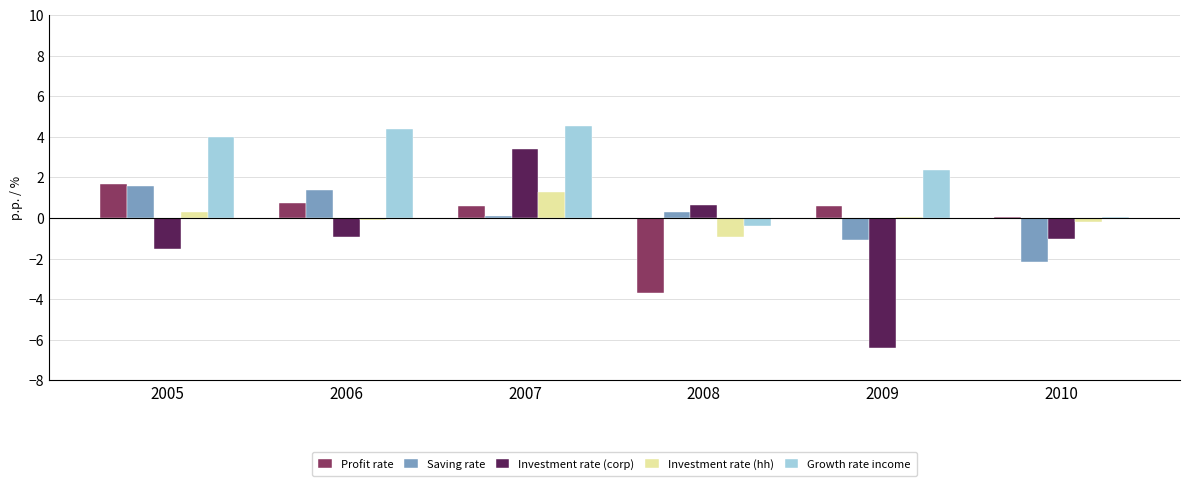

Which series changed the most between 2006 and 2010?

Growth rate income